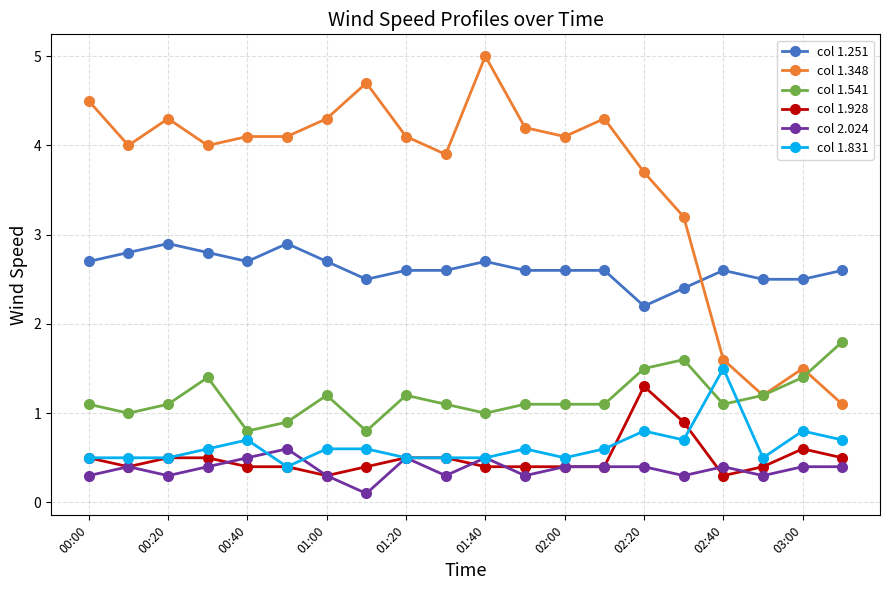

True or false: col 1.348 and col 1.928 cross at least once.

False